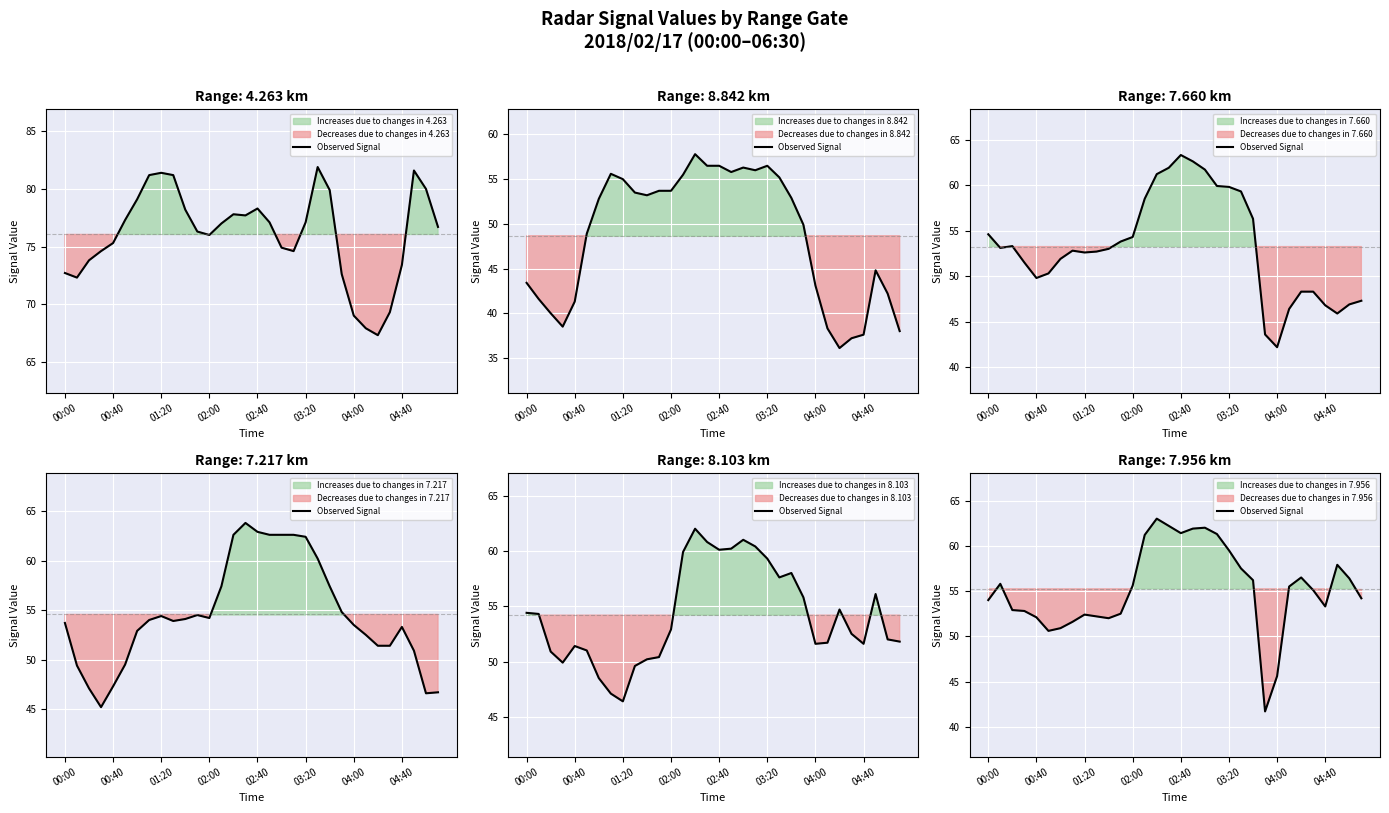

How many lines are shown in the chart?

1